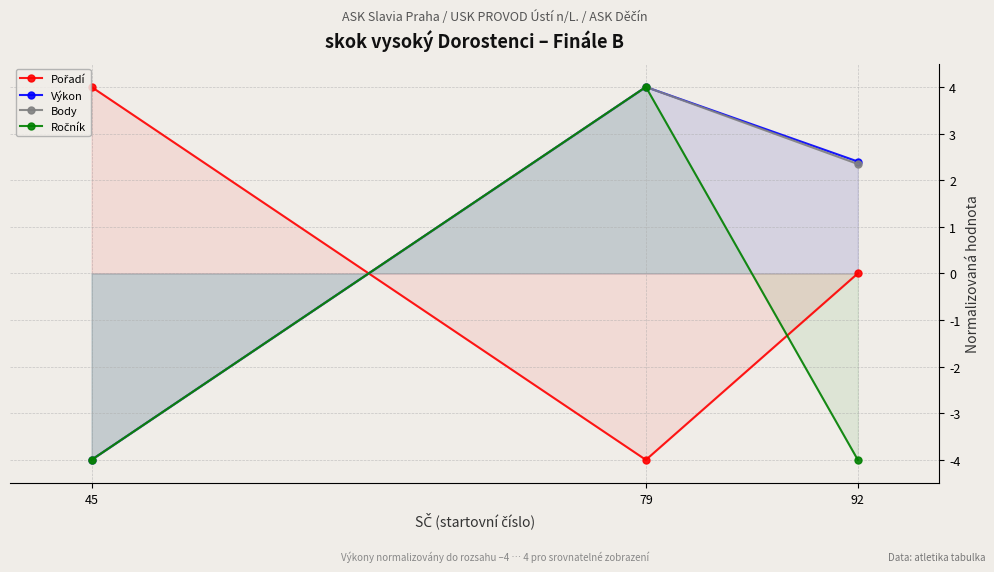

Reading left to right, what are all the values shown in this chart?

Pořadí: 45=4.0	79=-4.0	92=-0.0
Výkon: 45=-4.0	79=4.0	92=2.4
Body: 45=-4.0	79=4.0	92=2.3
Ročník: 45=-4.0	79=4.0	92=-4.0